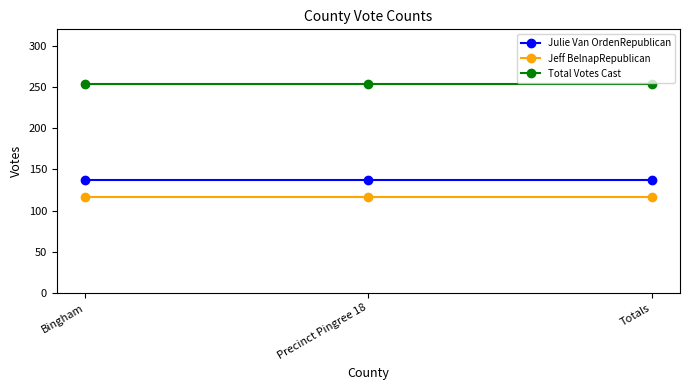

What is the spread (max minus min) of values at Totals?

137